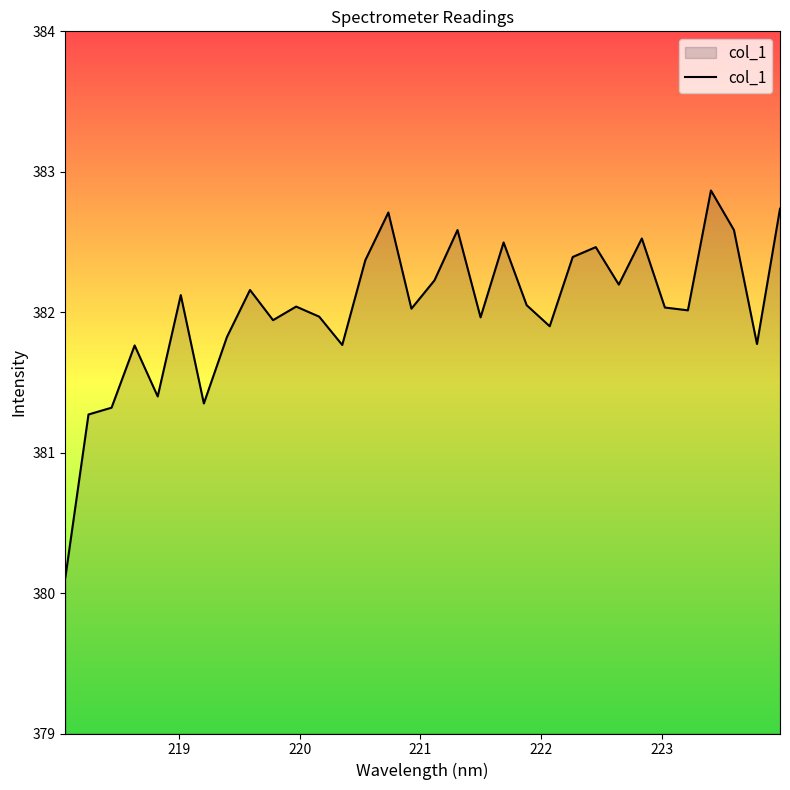

What is the minimum value shown in the chart?

380.1